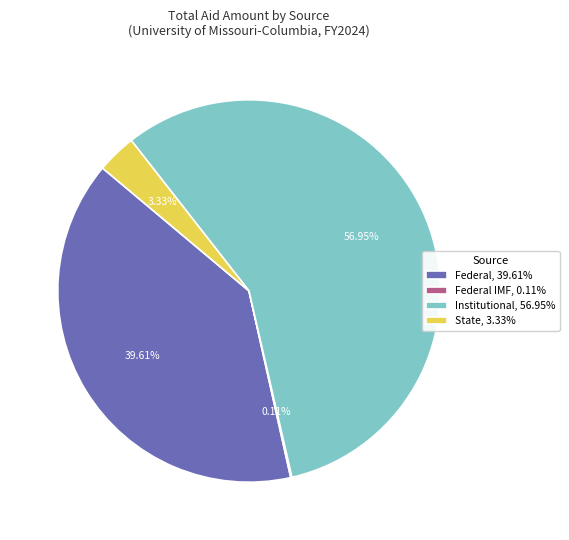

Does Institutional, 56.95% account for over 50% of the chart?

Yes